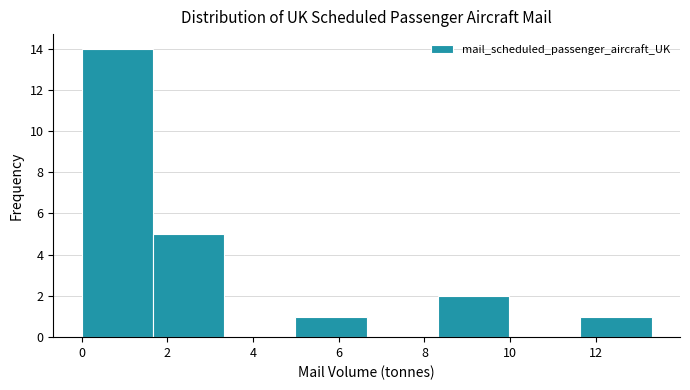

Reading left to right, list every bar in this chart as the range it spans on the x-axis followed by its height. Neither the bar edges nor the heights are printed on the chart, so give them approximately, as read against the axes.

0.0 to 1.6: 14
1.6 to 3.4: 5
3.4 to 5.0: 0
5.0 to 6.6: 1
6.6 to 8.4: 0
8.4 to 10.0: 2
10.0 to 11.6: 0
11.6 to 13.2: 1